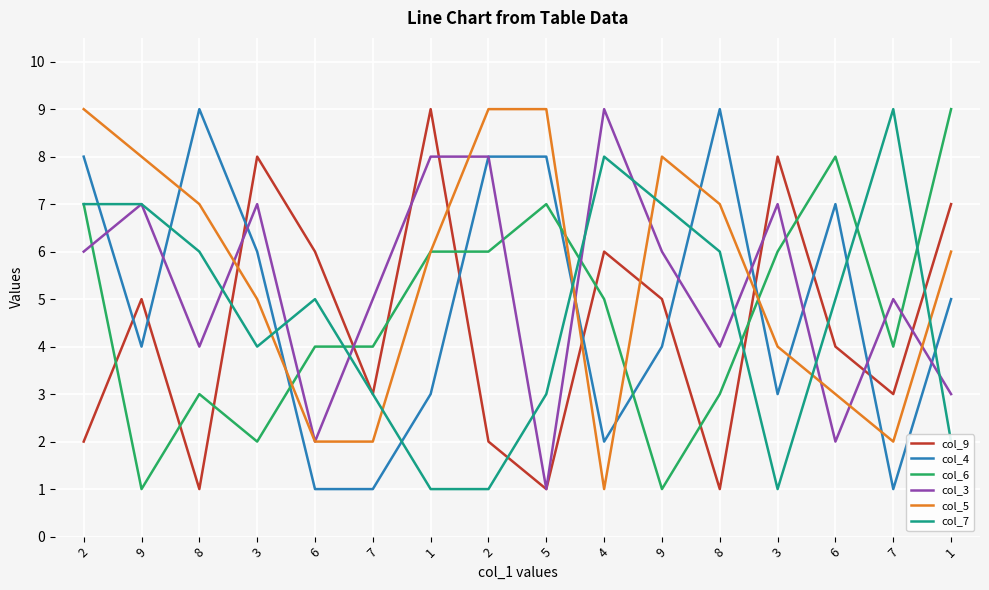

Reading left to right, transcribe all the data shown in this chart.

col_9: 2=2	9=5	8=1	3=8	6=6	7=3	1=9	2=2	5=1	4=6	9=5	8=1	3=8	6=4	7=3	1=7
col_4: 2=8	9=4	8=9	3=6	6=1	7=1	1=3	2=8	5=8	4=2	9=4	8=9	3=3	6=7	7=1	1=5
col_6: 2=7	9=1	8=3	3=2	6=4	7=4	1=6	2=6	5=7	4=5	9=1	8=3	3=6	6=8	7=4	1=9
col_3: 2=6	9=7	8=4	3=7	6=2	7=5	1=8	2=8	5=1	4=9	9=6	8=4	3=7	6=2	7=5	1=3
col_5: 2=9	9=8	8=7	3=5	6=2	7=2	1=6	2=9	5=9	4=1	9=8	8=7	3=4	6=3	7=2	1=6
col_7: 2=7	9=7	8=6	3=4	6=5	7=3	1=1	2=1	5=3	4=8	9=7	8=6	3=1	6=5	7=9	1=2